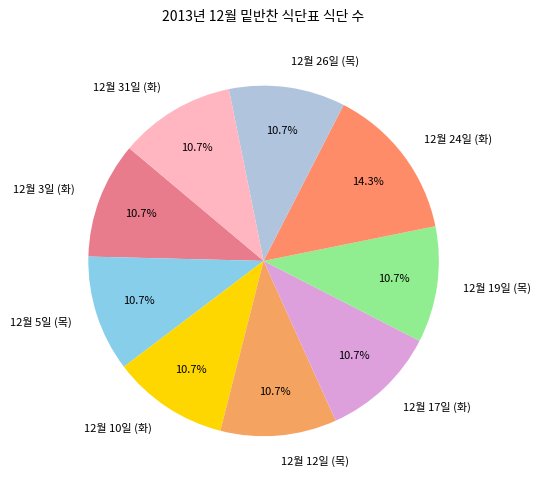

How many slices are in this pie chart?

9